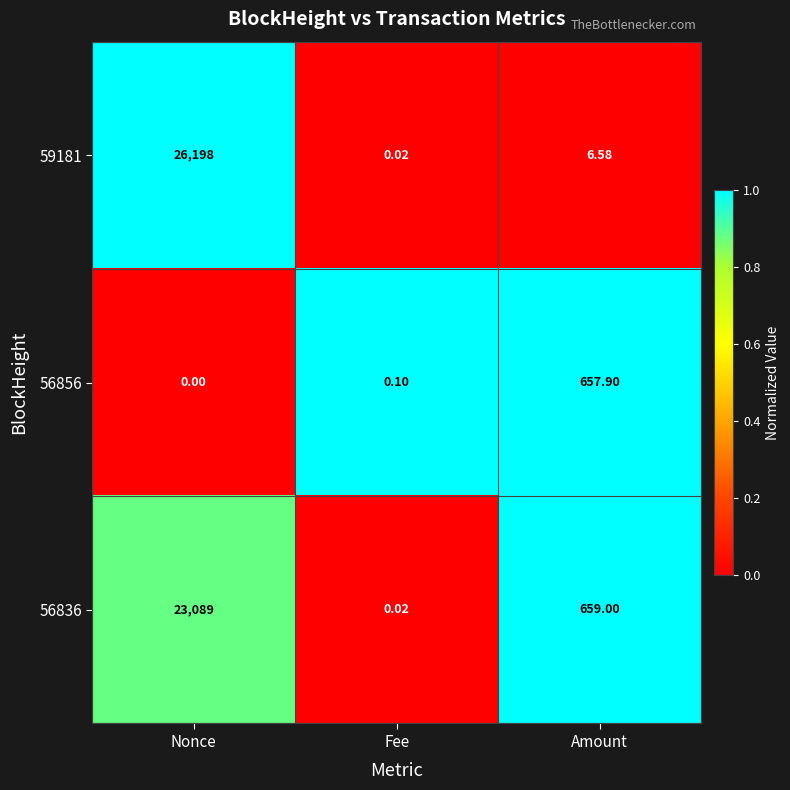

List the labels in order of 56836 value, largest first.

Nonce, Amount, Fee